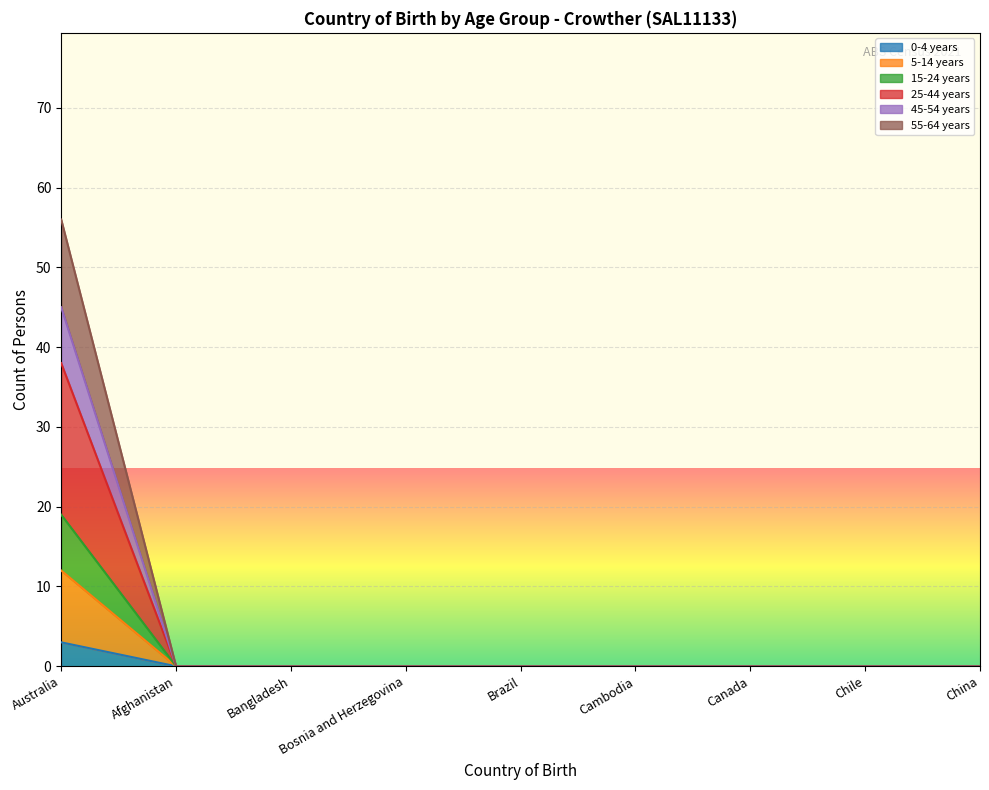

Does the chart display data point markers on the line(s)?

No